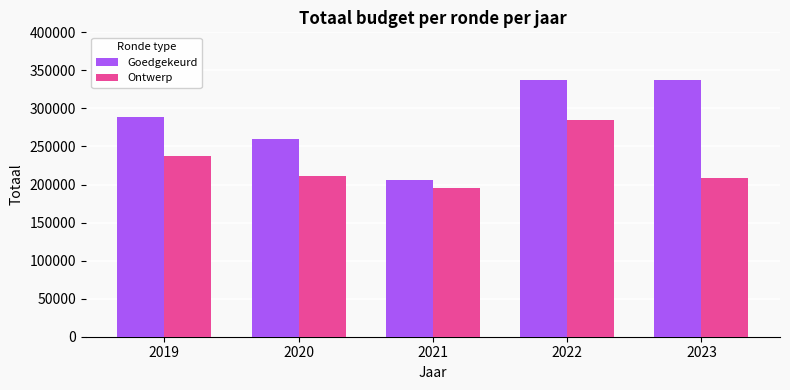

Which series has the largest total across all categories?

Goedgekeurd